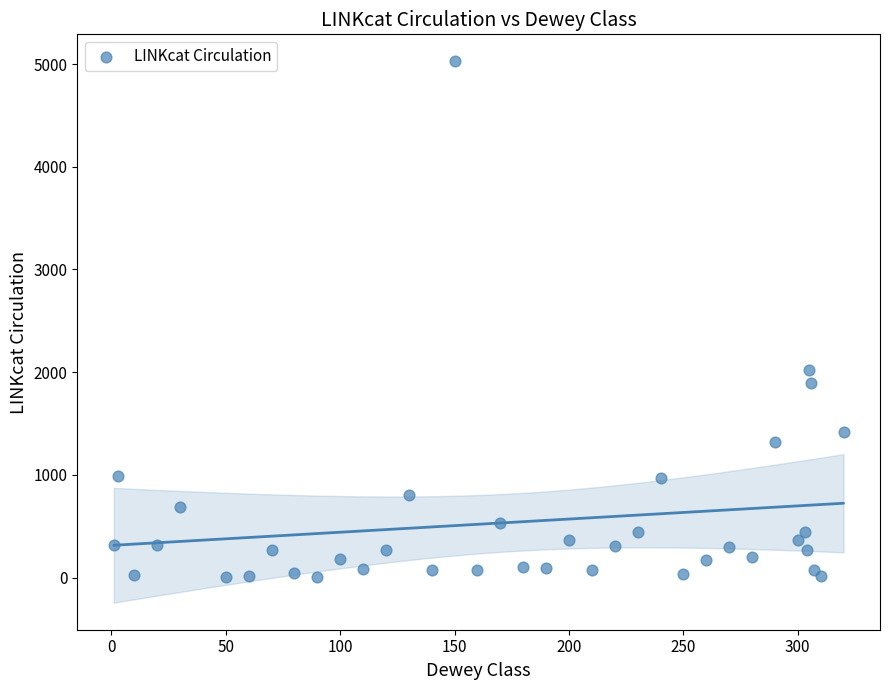

What Y value in the scatter plot is closest to 2514?

2016